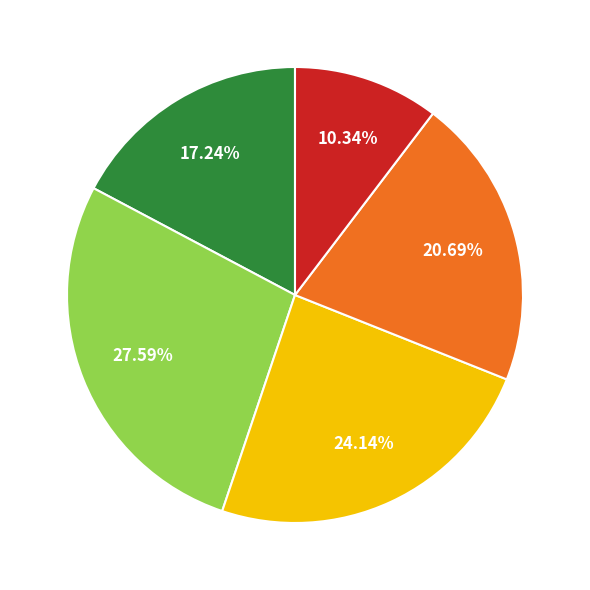

Does any single category account for the majority?

No